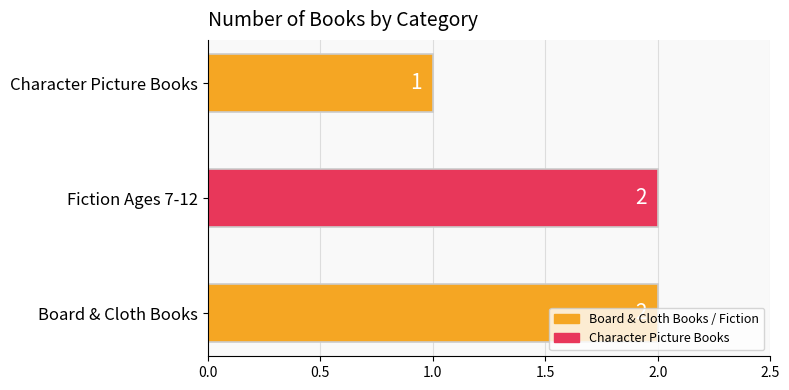

At which category does the chart reach its minimum across all series?

Character Picture Books